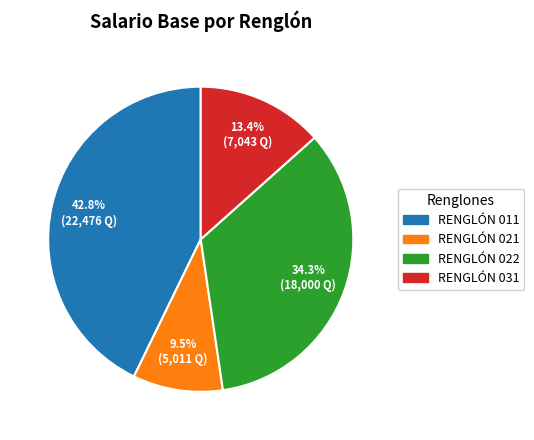

Which category has the smallest portion of the pie?

RENGLÓN 021